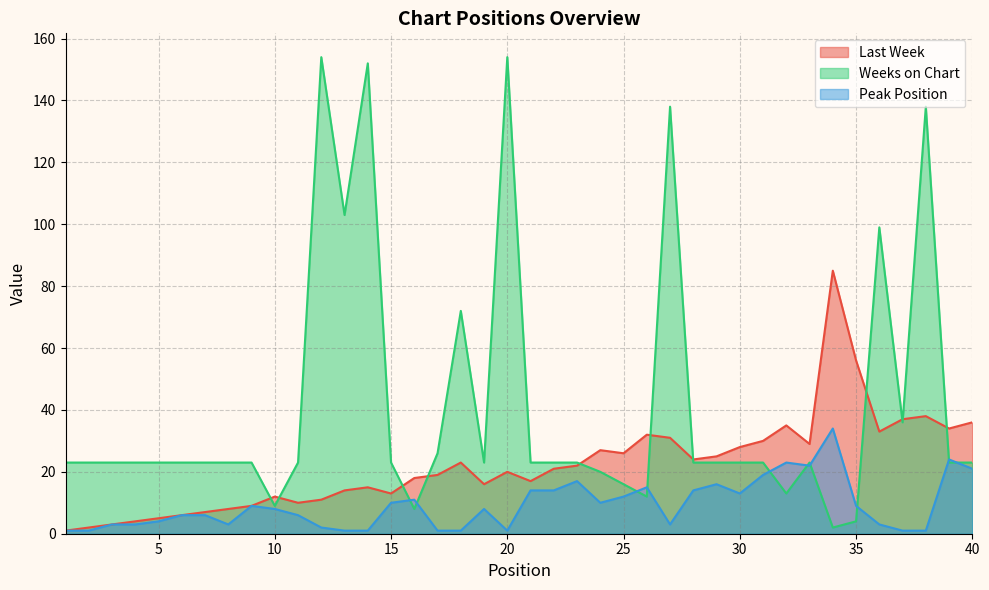

At which label does Last Week reach its peak?

34